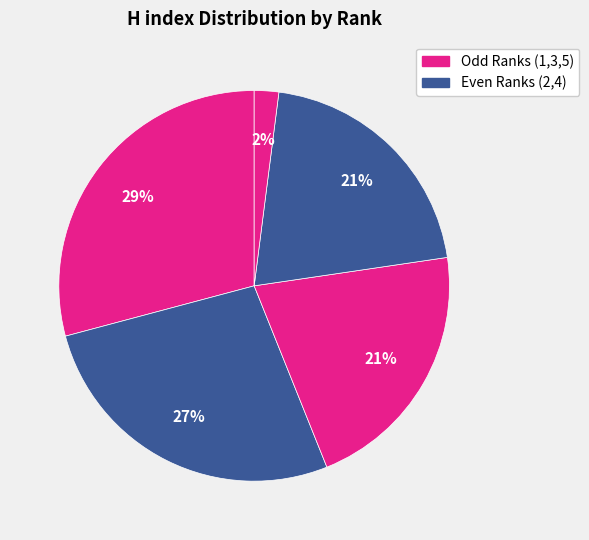

Rank the categories by value from lowest to highest.

Rank 5, Rank 4, Rank 3, Rank 2, Rank 1